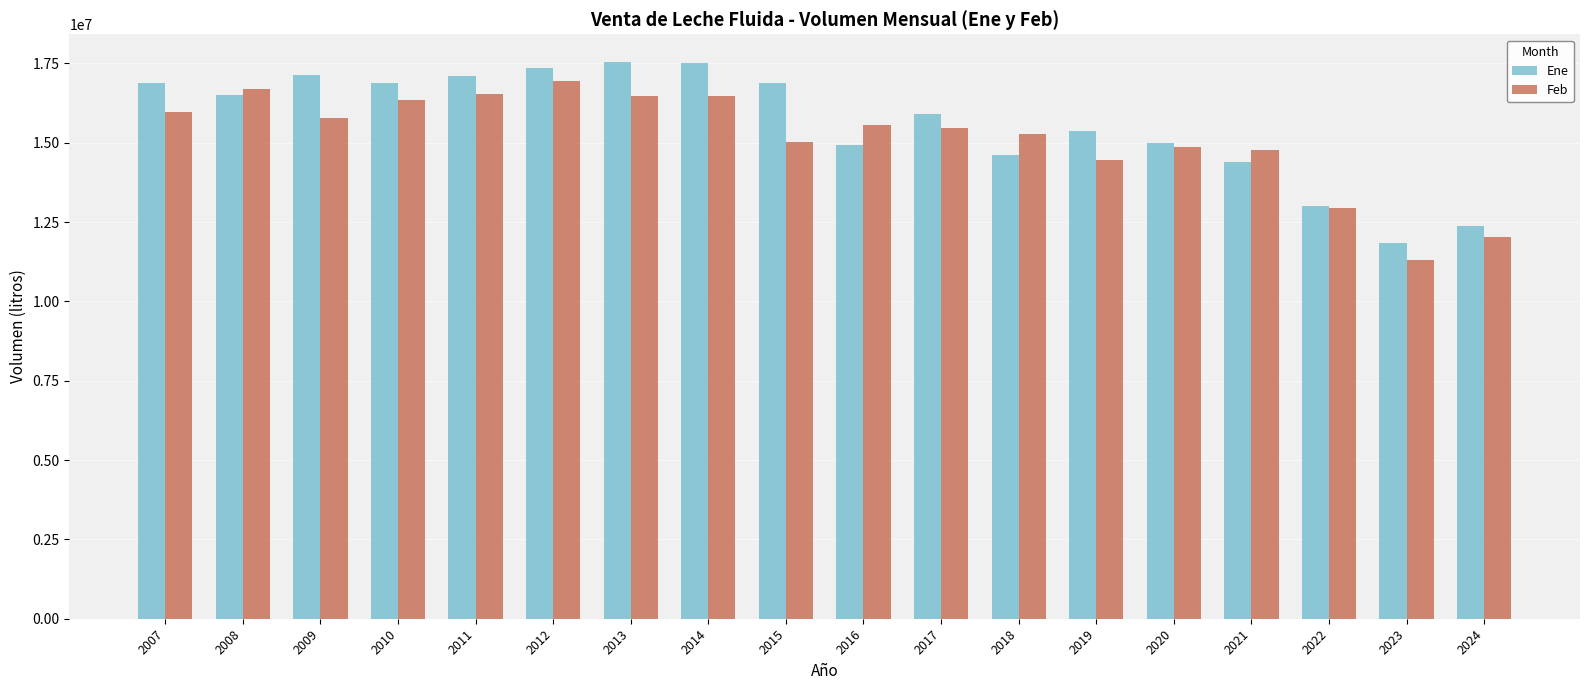

At which label does Feb first exceed 15555517?

2007